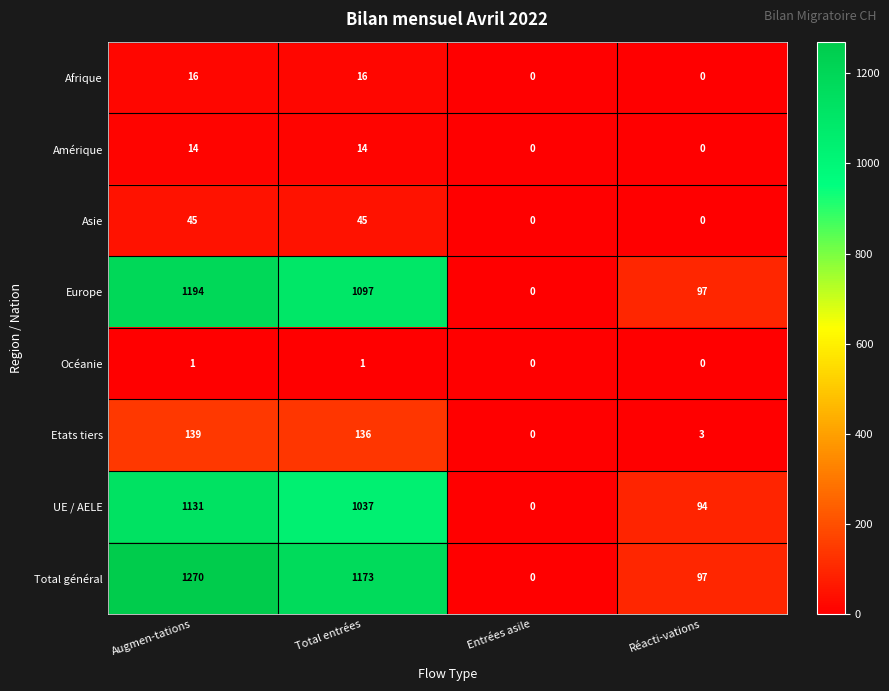

How many positive values does the Total général series have?

3